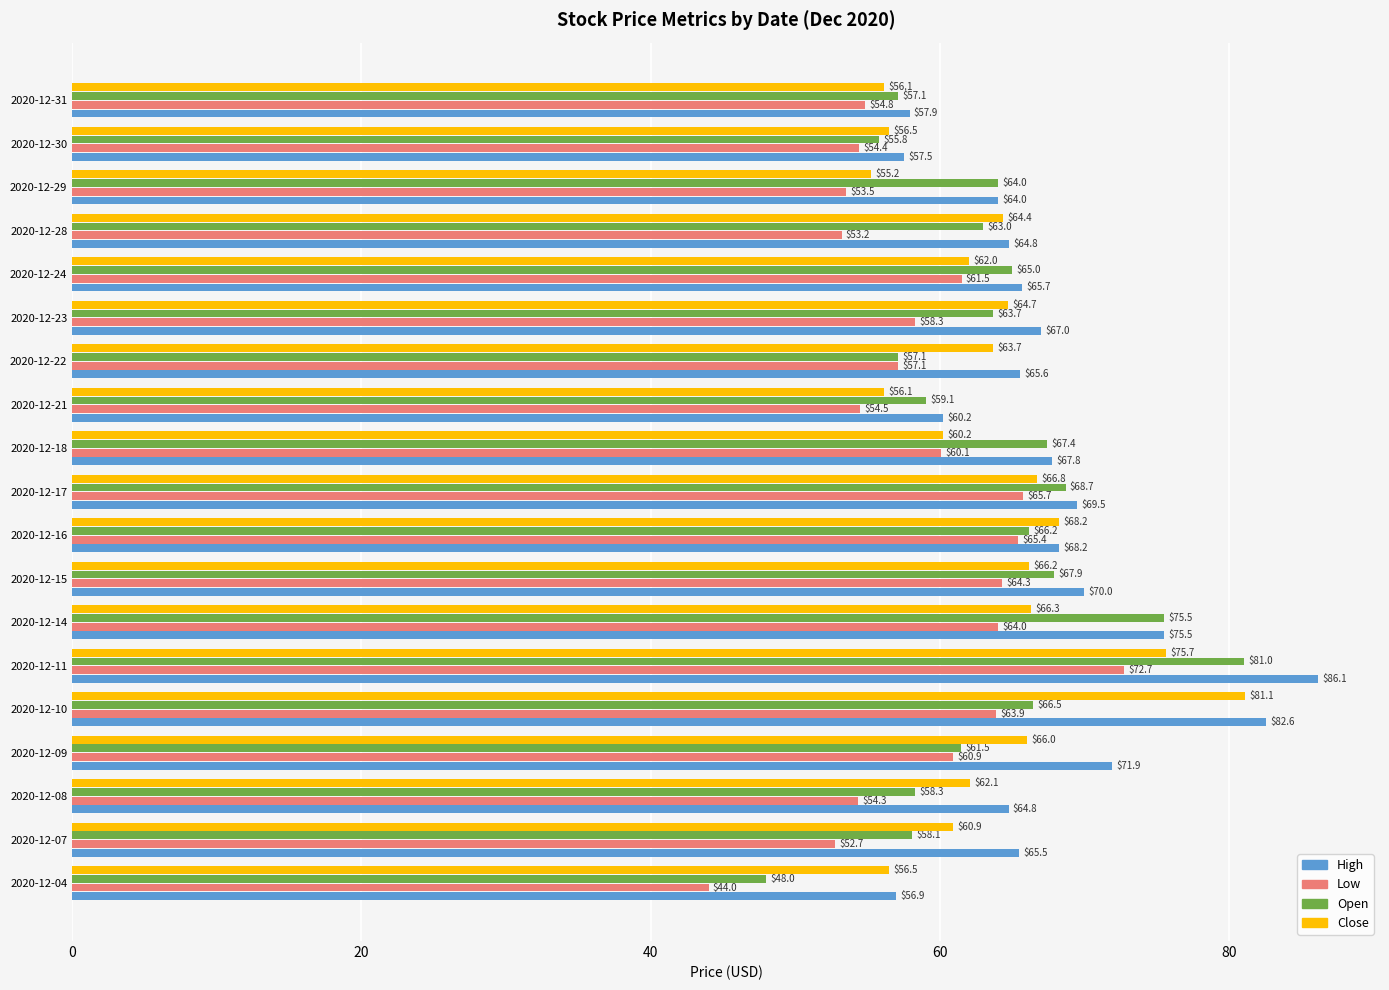

Where is High nearest to the value 71?

2020-12-09